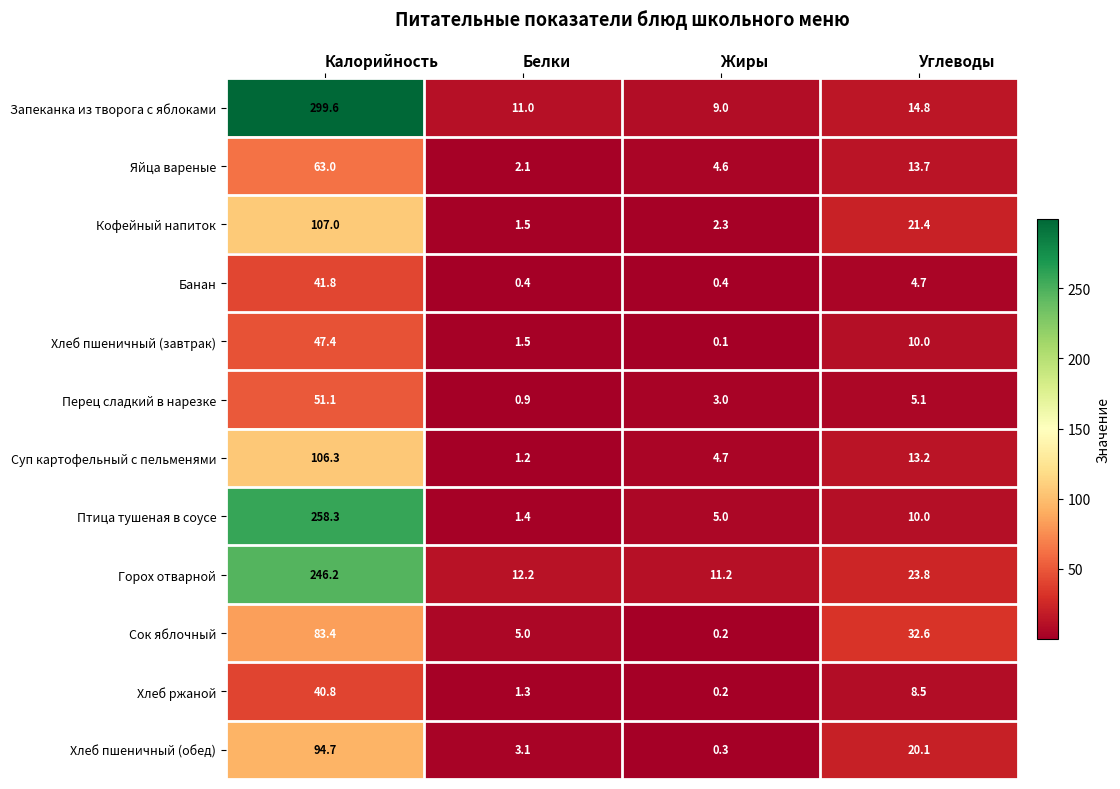

Between Калорийность and Углеводы, which series saw the biggest shift?

Запеканка из творога с яблоками